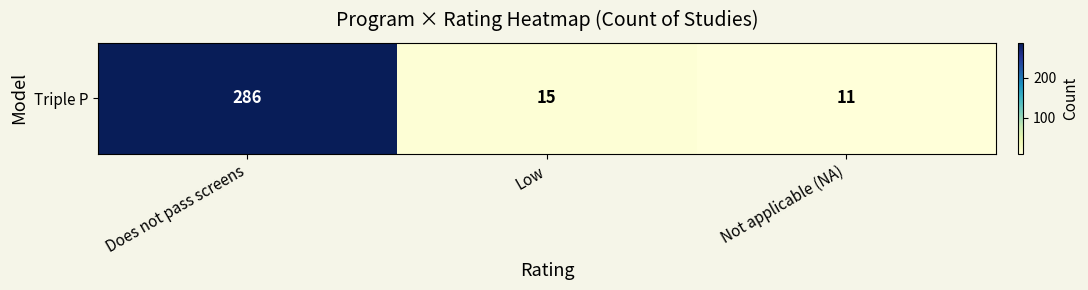

The value at Low is 20. True or false?

False